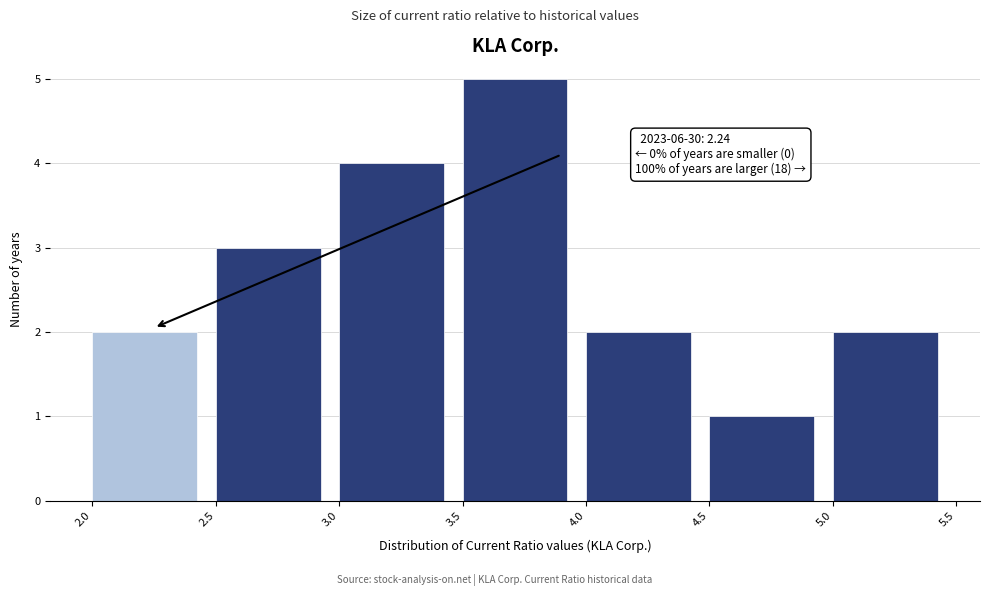

Which range on the x-axis has the tallest bar?

3.5 to 4.0